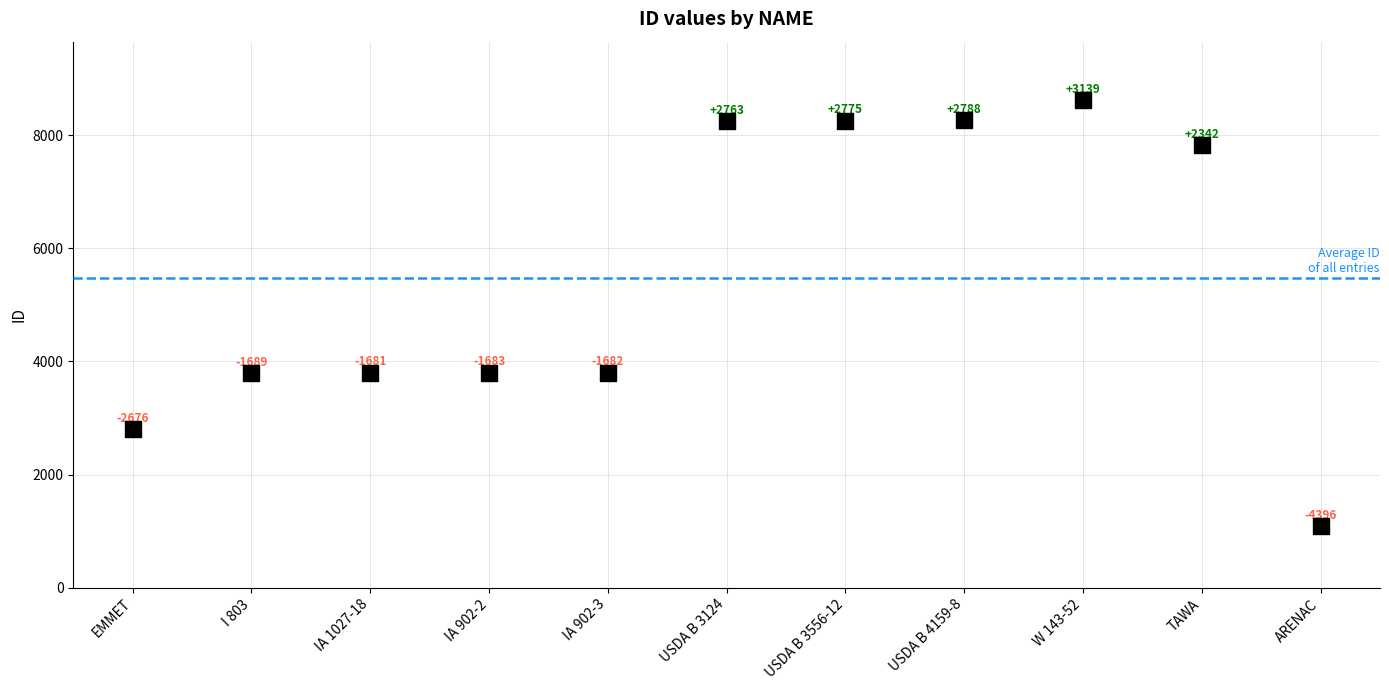

What Y value in the scatter plot is closest to 4852?

3800